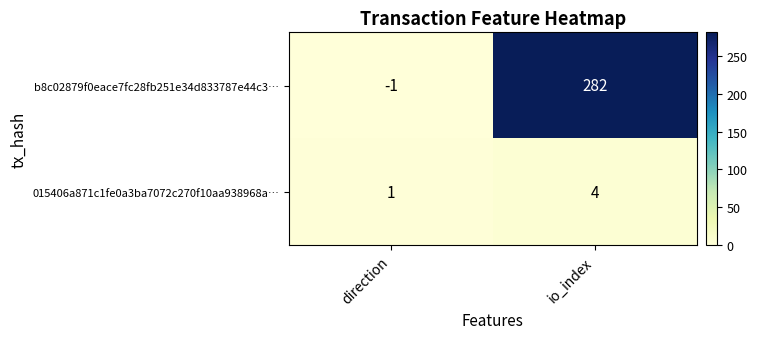

Read the 015406a871c1fe0a3ba7072c270f10aa938968a… value at io_index.

4